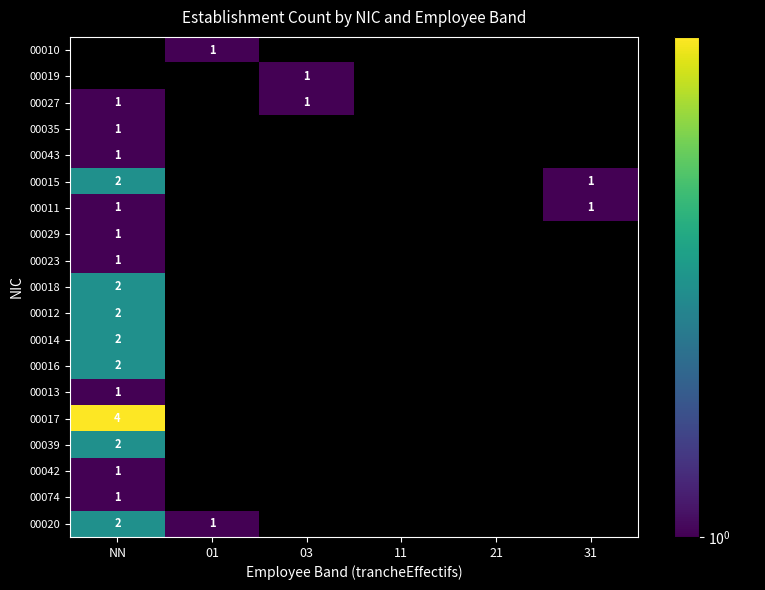

How many positive values does the 00039 series have?

1